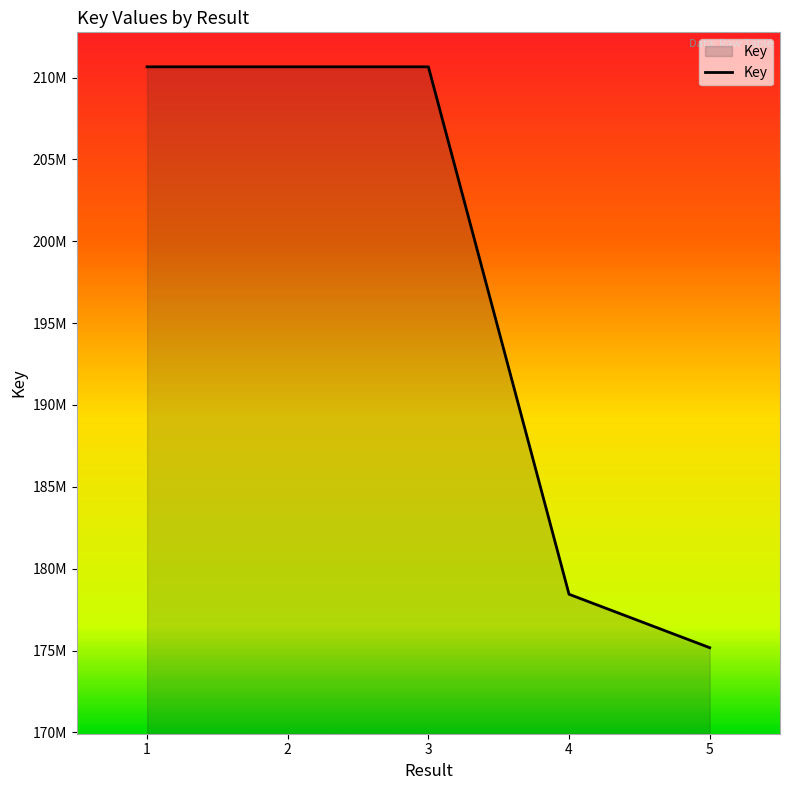

Does the chart have visible grid lines?

No